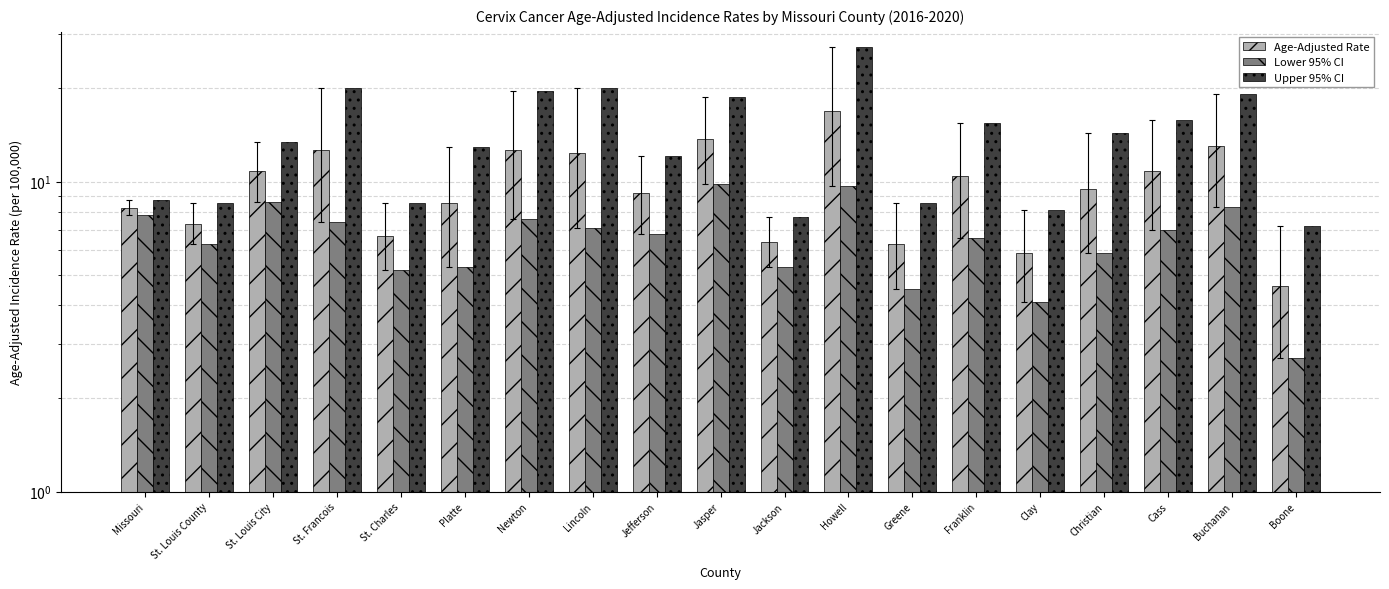

List the series in order of their overall mean, lowest first.

Lower 95% CI, Age-Adjusted Rate, Upper 95% CI